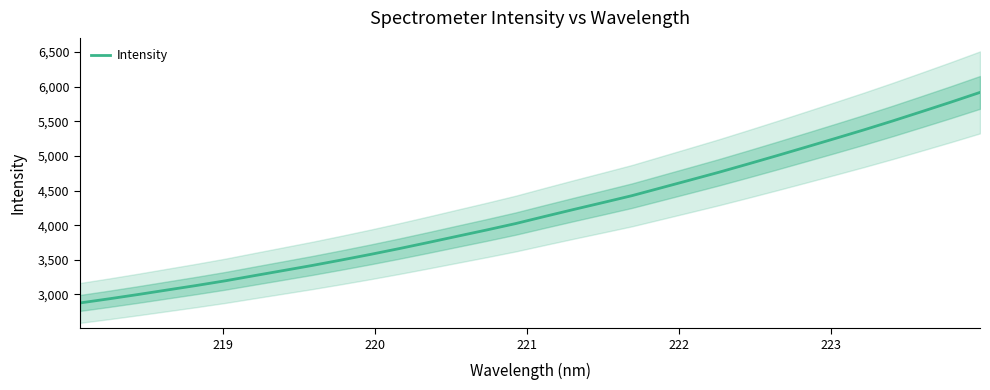

What is the lowest value of the Intensity series?

2878.1